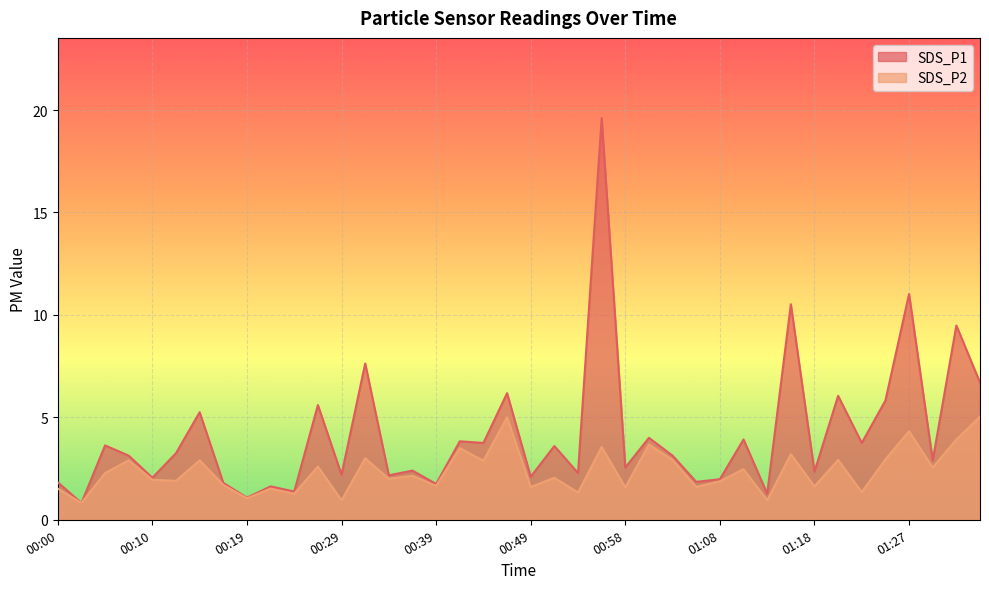

Is the value of SDS_P2 at 01:18 greater than the value of SDS_P1 at 00:32?

No